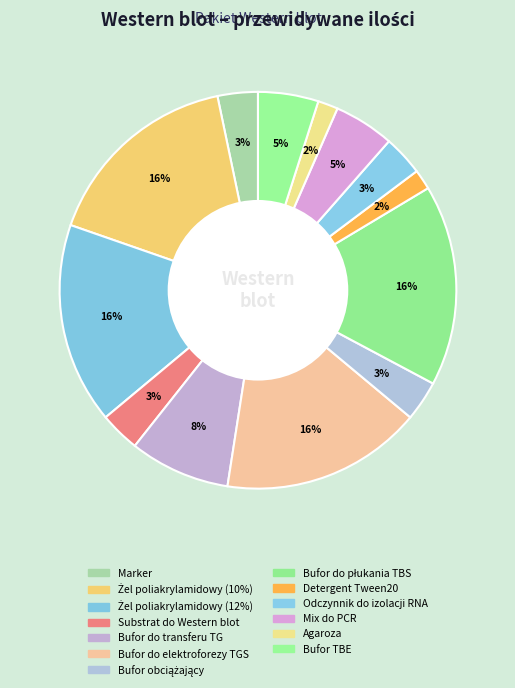

How much of the chart is everything except Bufor do elektroforezy TGS?

83.6%